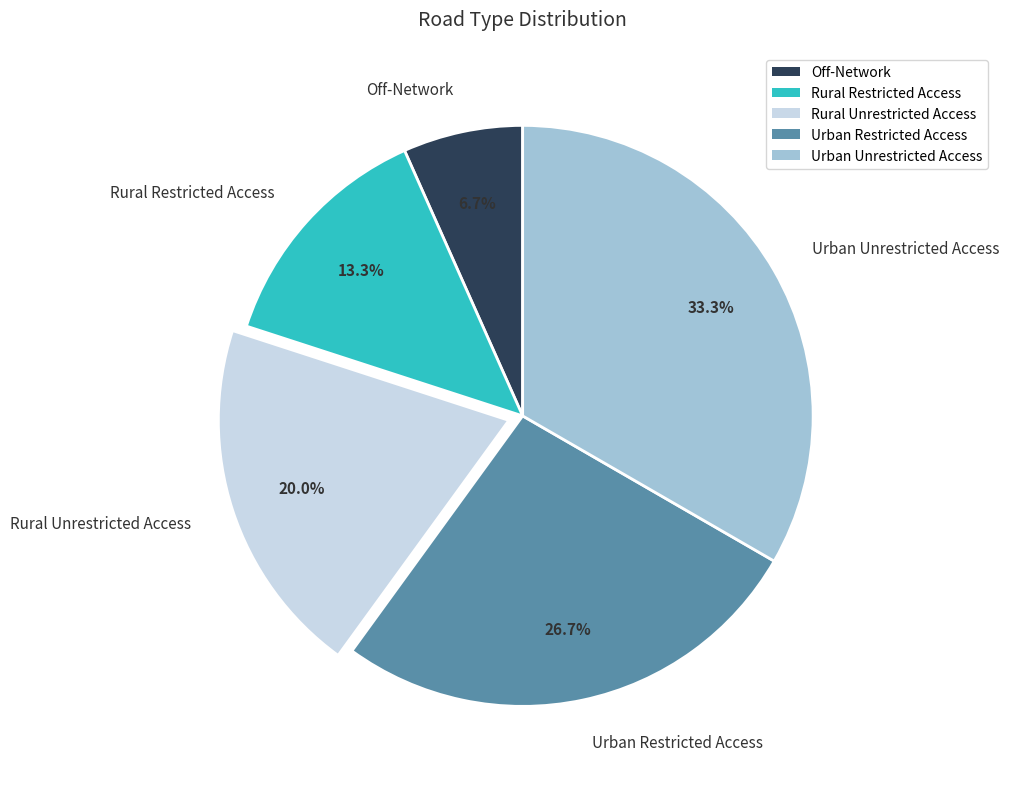

Between Rural Restricted Access and Urban Restricted Access, which is larger?

Urban Restricted Access